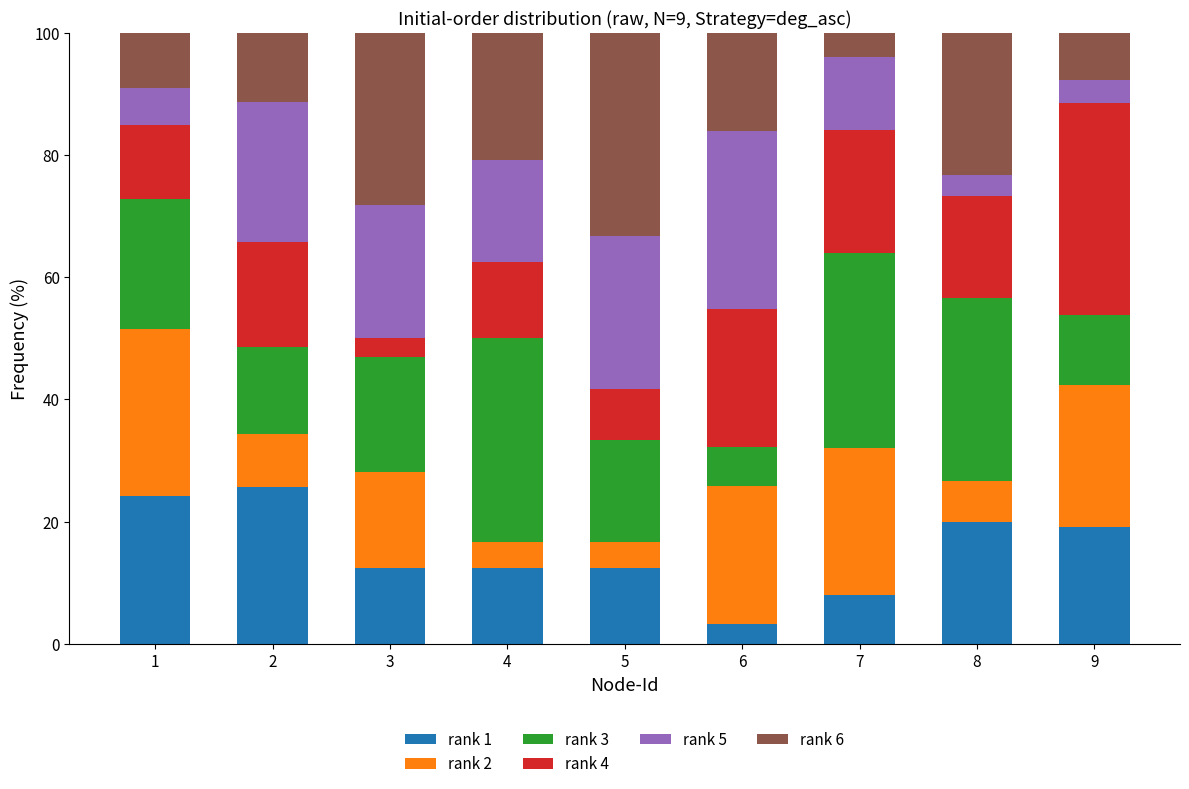

Is it true that rank 1 equals 17.0 at 4?

False